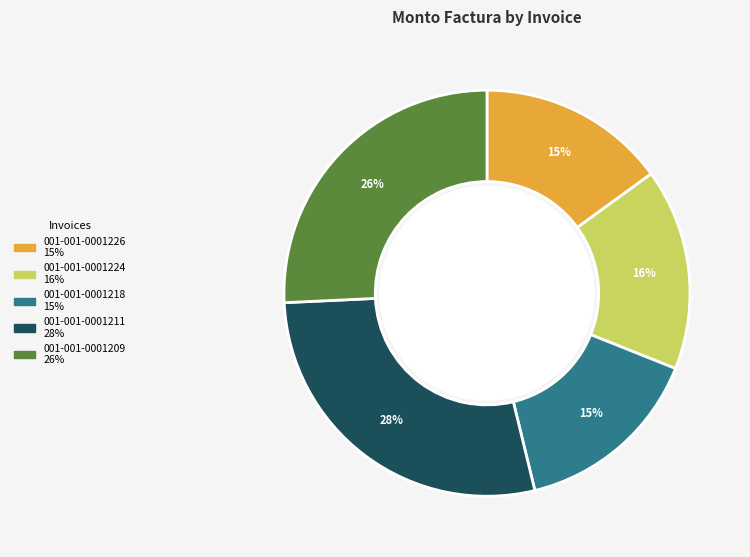

To the nearest percent, what is the difference between the 001-001-0001218 and 001-001-0001224 slice percentages?

1%